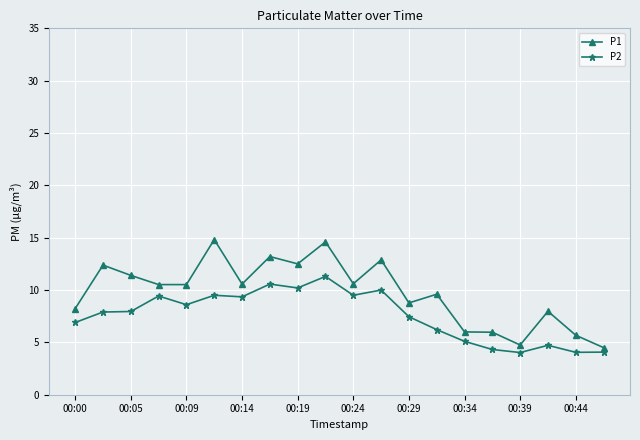

What is the average value of the P2 series?

7.6